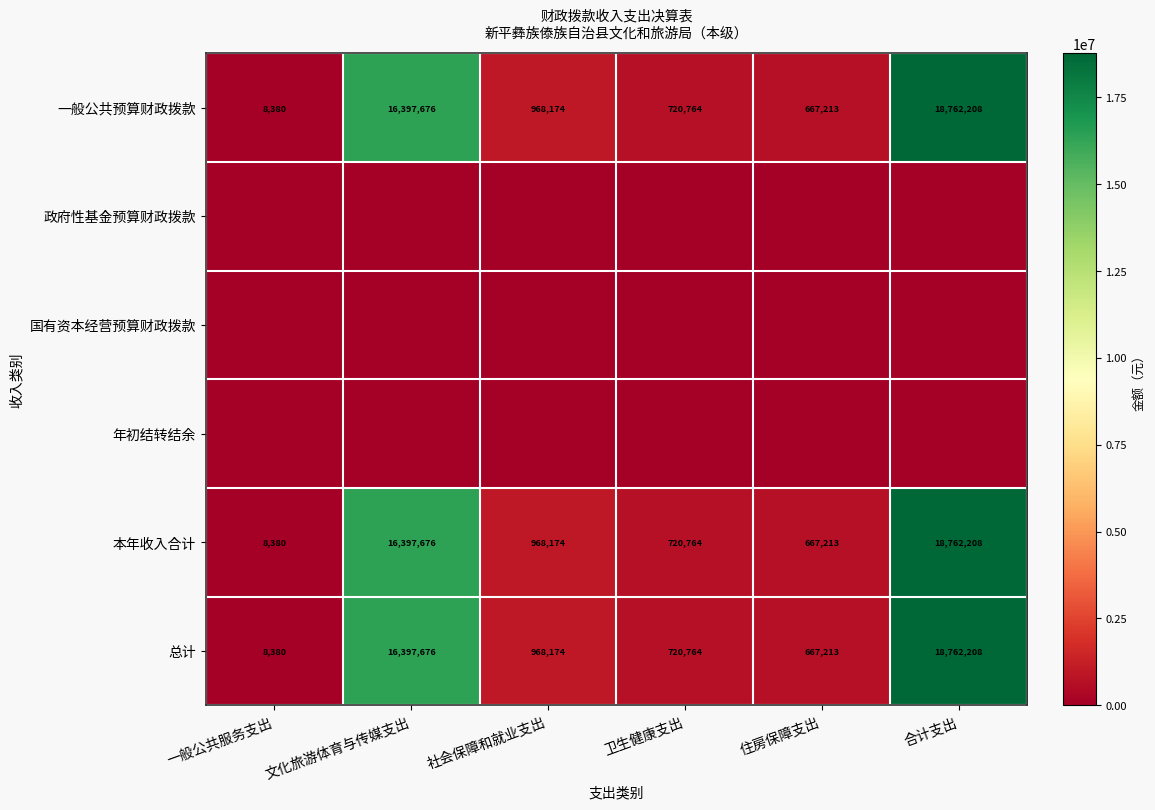

Which category has the highest value across all series?

合计支出